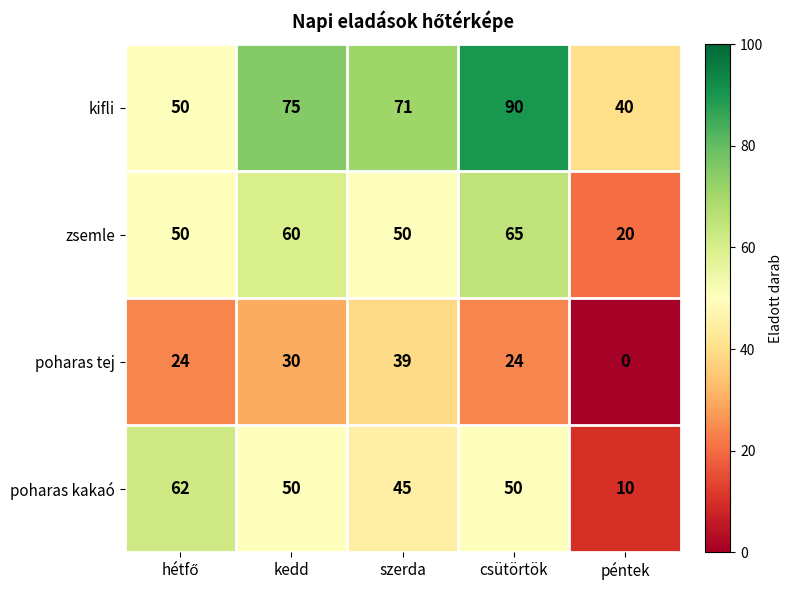

The value of poharas kakaó at szerda is 45. True or false?

True